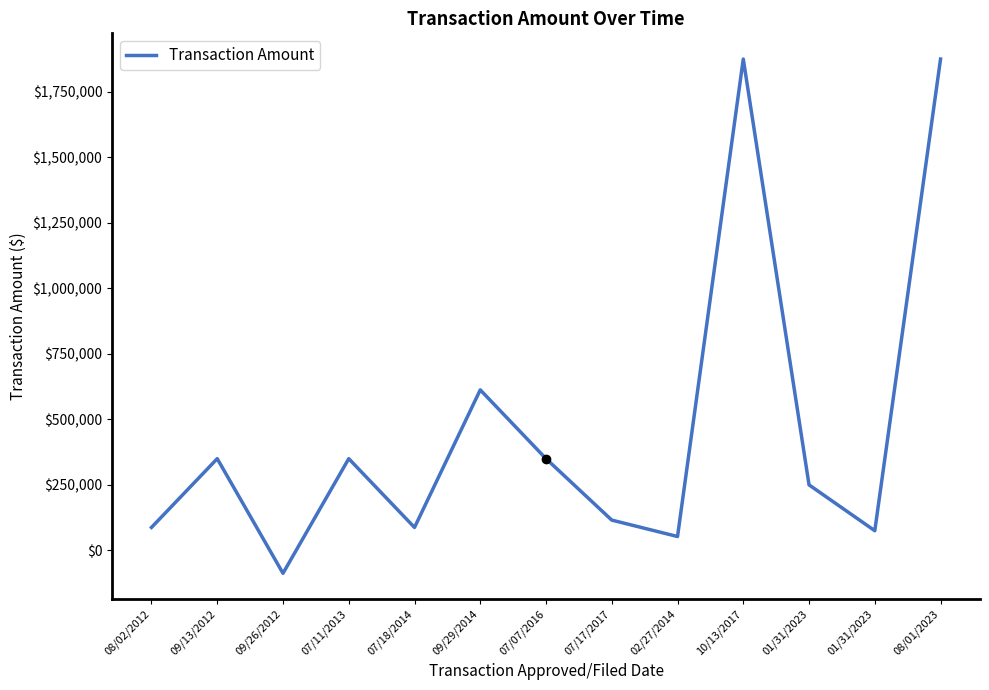

Does the chart have visible grid lines?

No